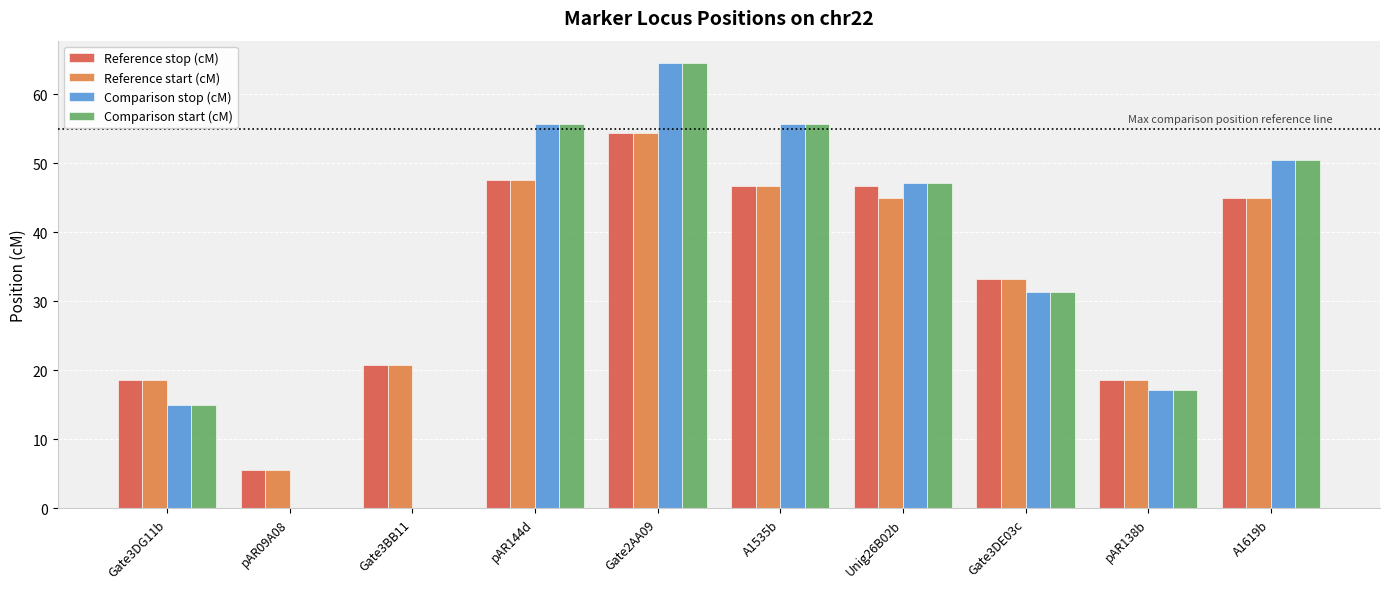

What is the total value across all series at A1619b?

190.6